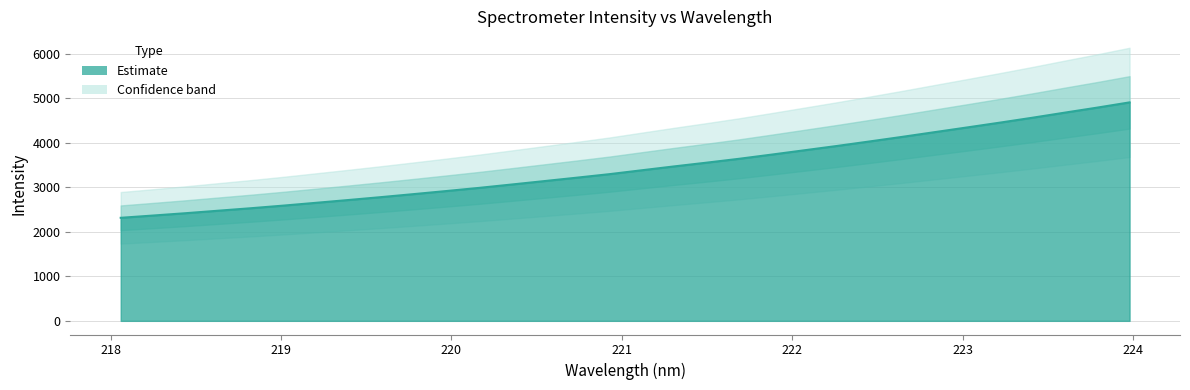

Does the chart have visible grid lines?

Yes